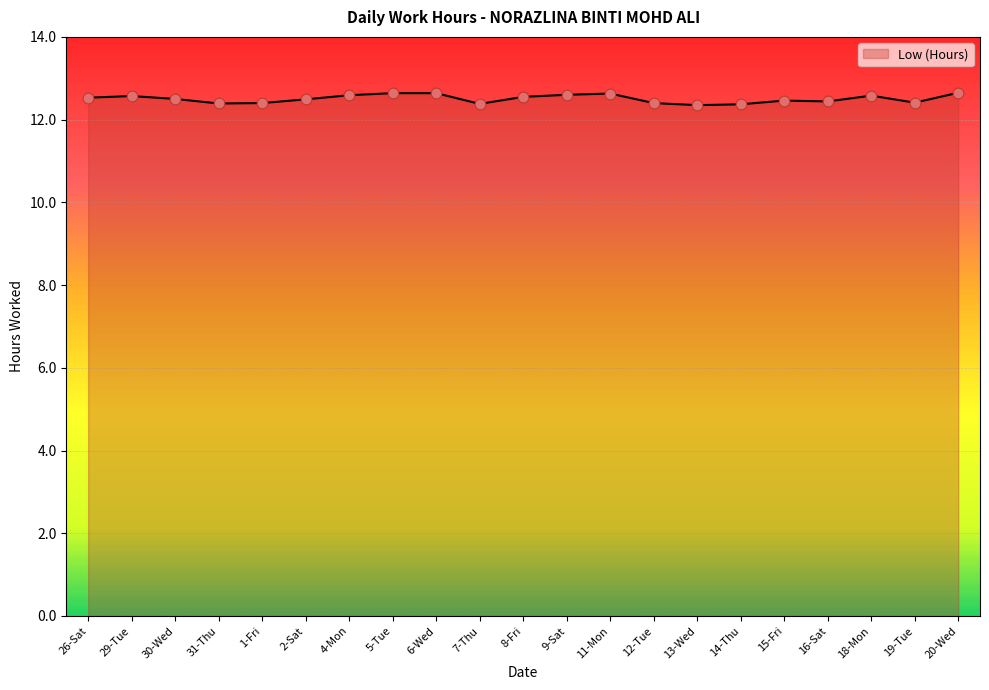

Between 7-Thu and 29-Tue, which is larger?

29-Tue